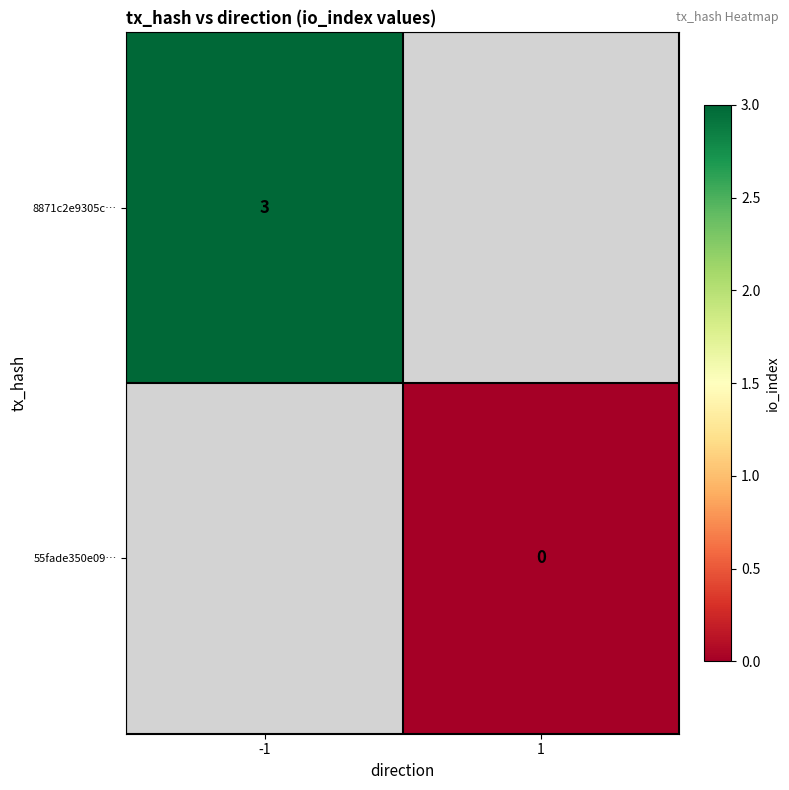

Is it true that 8871c2e9305c… equals 1 at -1?

False